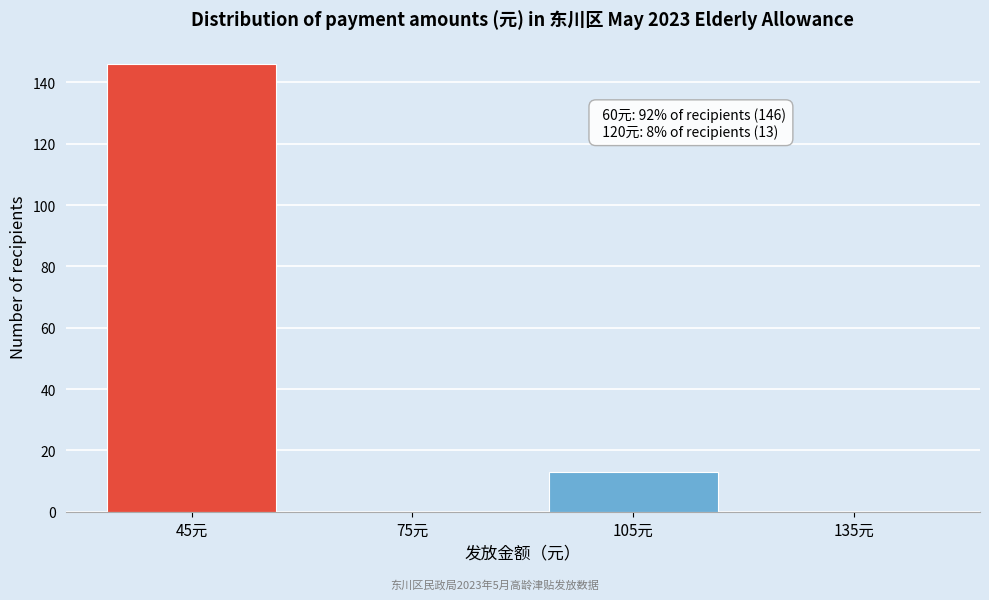

Reading left to right, list all the values displayed in this chart.

45元=146	75元=0	105元=13	135元=0